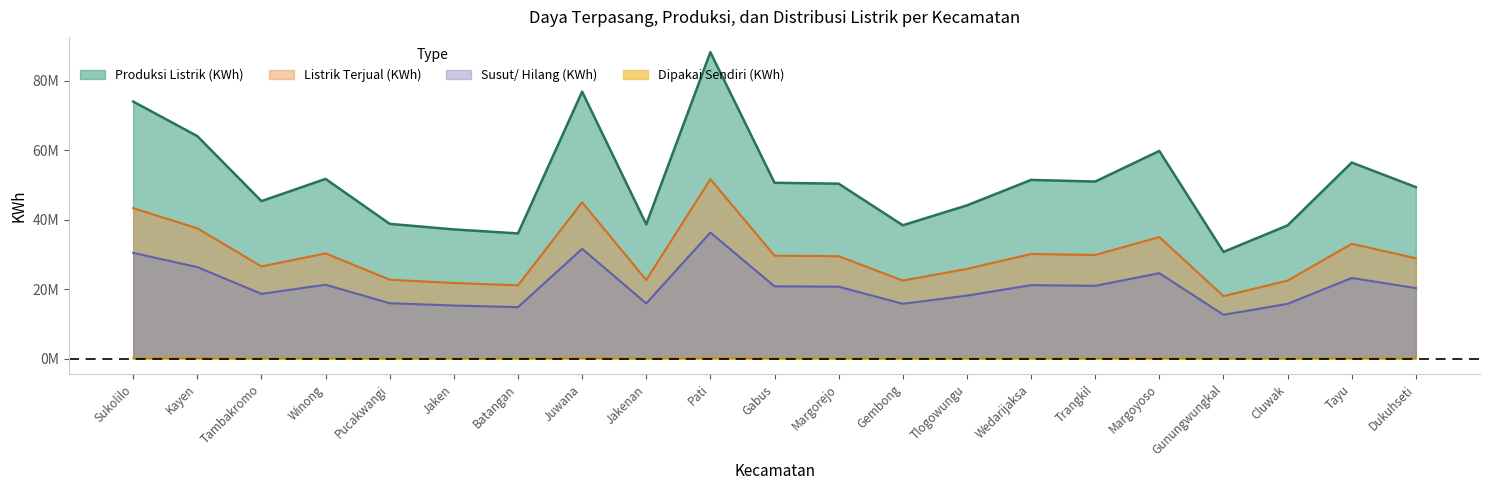

At which label is Produksi Listrik (KWh) closest to 59432021?

Margoyoso